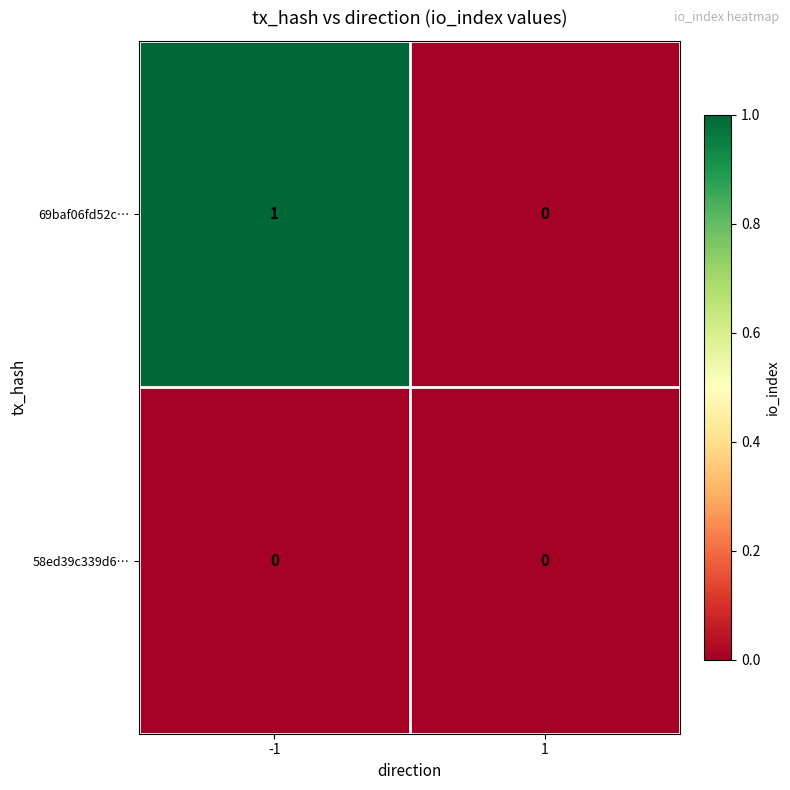

Rank the categories by 69baf06fd52c… value from lowest to highest.

1, -1